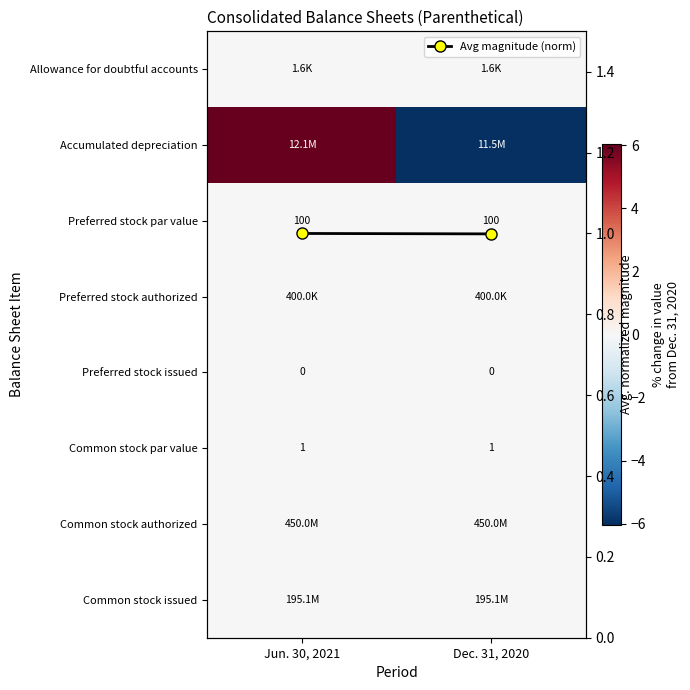

Which series has the largest total across all categories?

Avg magnitude (norm)